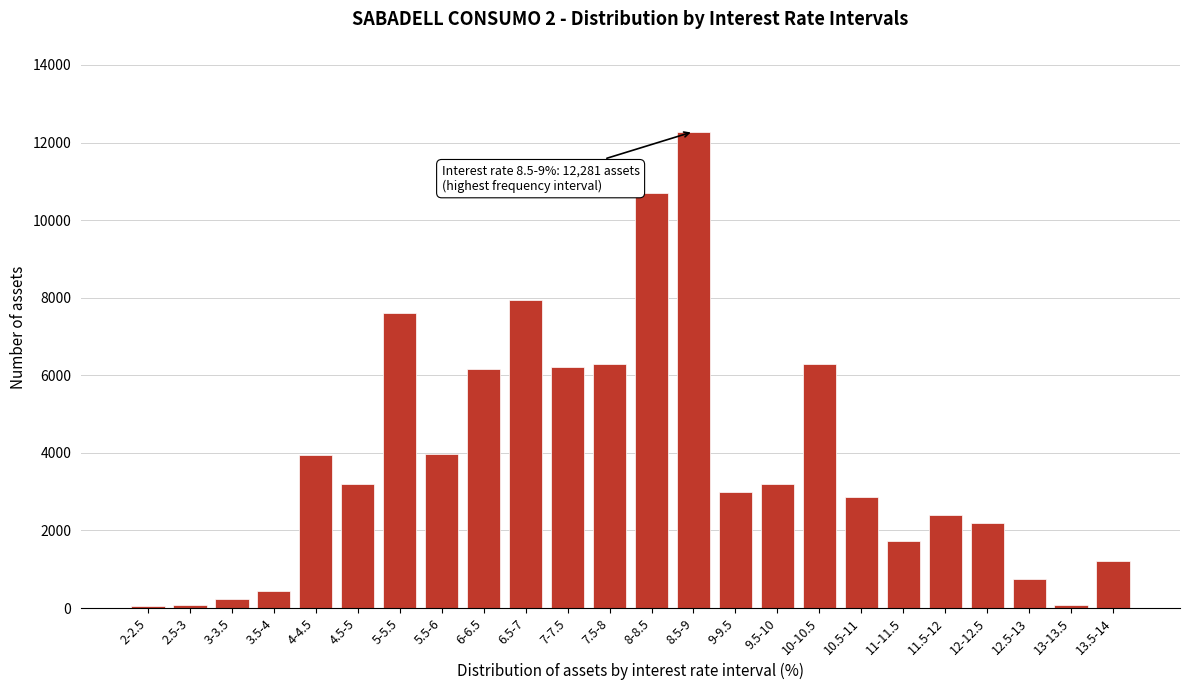

What is the difference between the maximum and minimum values?

12229